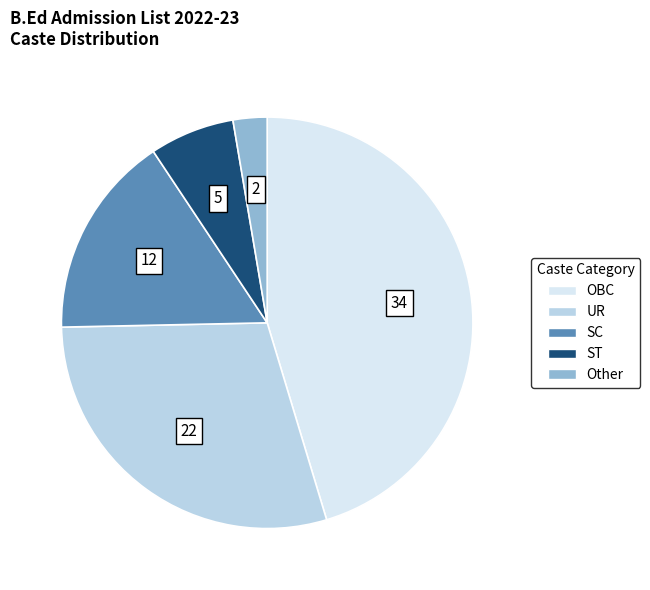

Rank the categories by value from highest to lowest.

OBC, UR, SC, ST, Other